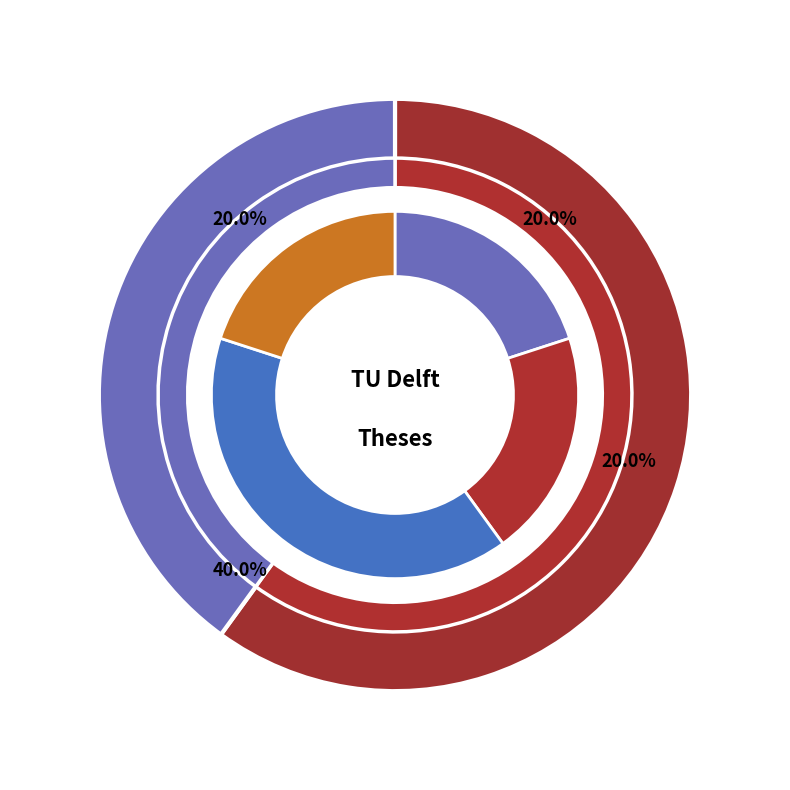

Combined, what portion of the pie is Bodoky (2009) and van Riggelen (2024)?

40.0%